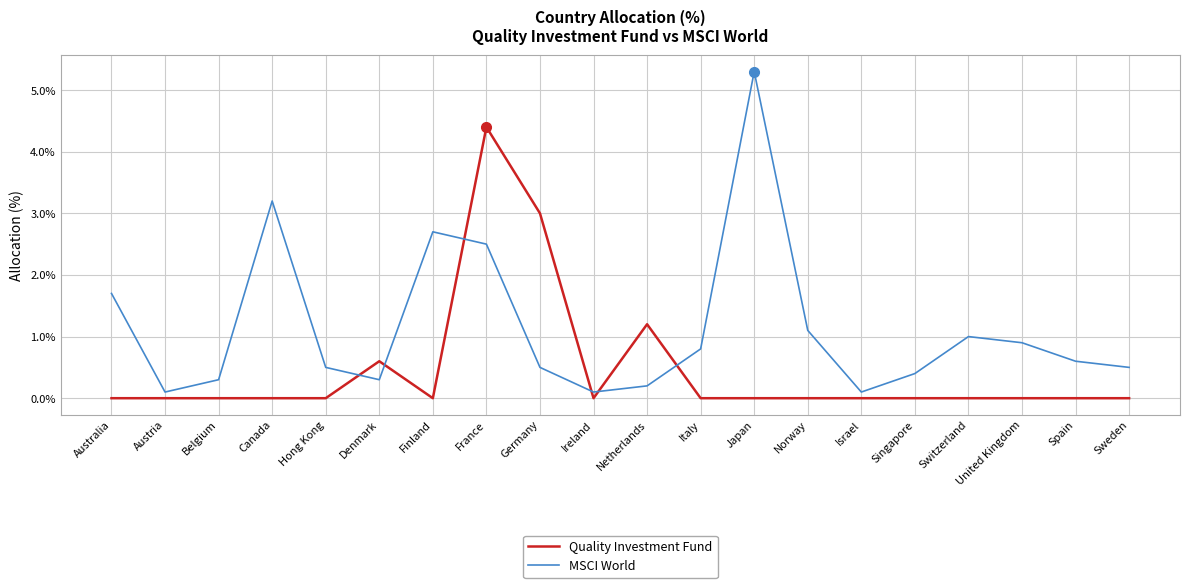

Which series ends up on top after the final intersection of MSCI World and Quality Investment Fund?

MSCI World